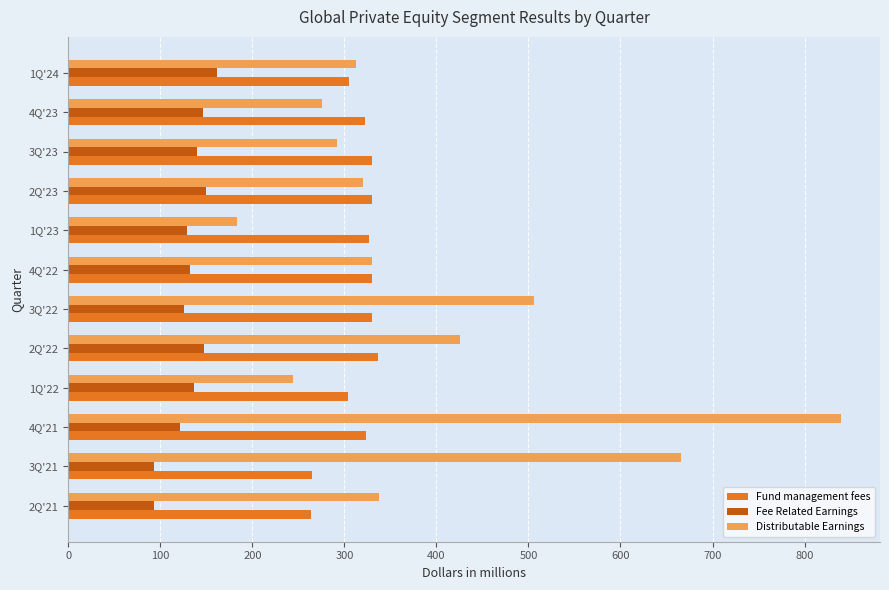

The Fund management fees series shows 177.6 at 1Q'24. True or false?

False